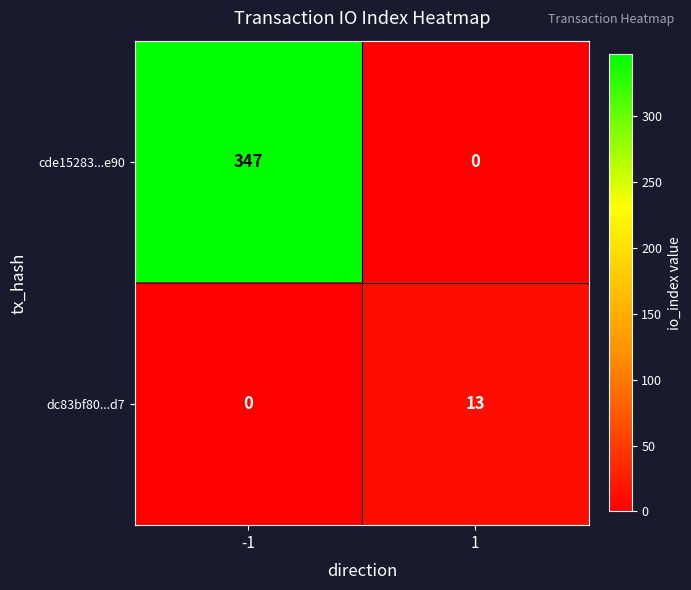

What is the difference between the maximum and minimum values in the dc83bf80...d7 series?

13